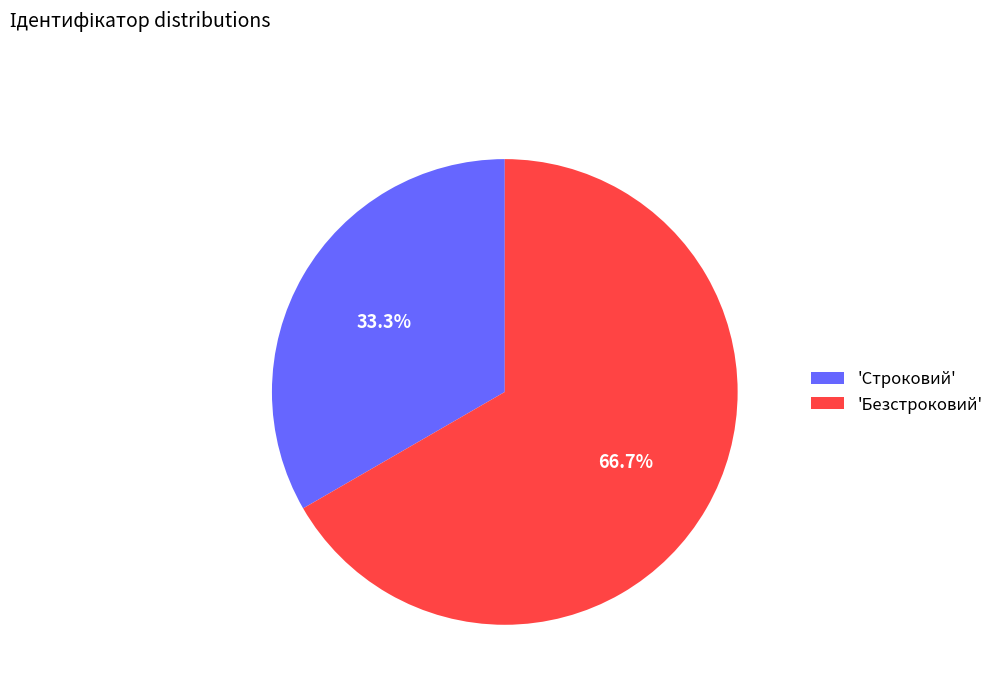

What portion of the pie excludes 'Безстроковий'?

33.3%